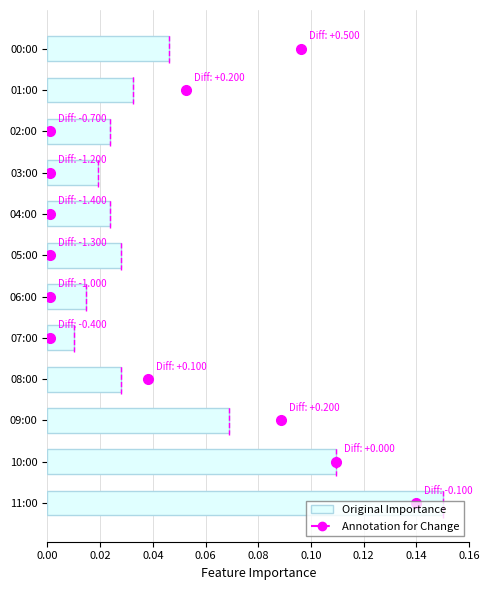

Where is the data nearest to the value 0?

07:00